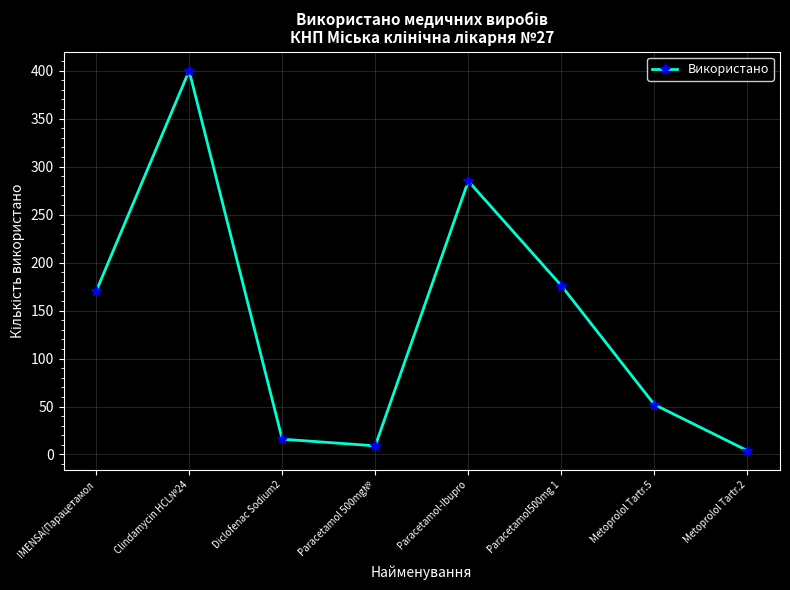

What is the ratio of the value at Paracetamol500mg 1 to the value at IMENSA(Парацетамол?

1.0